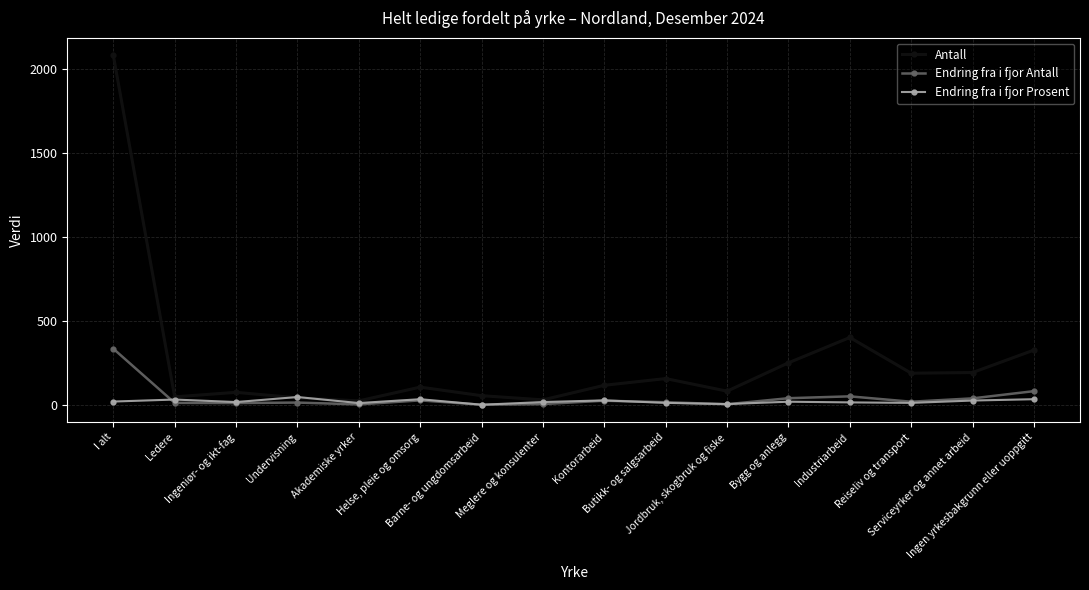

Is it true that Antall equals 250 at Bygg og anlegg?

True